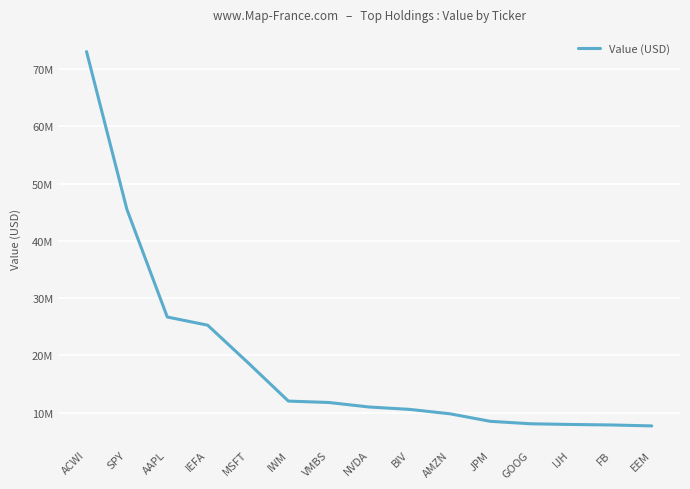

Reading right to left, what are all the values shown in this chart?

EEM=7690000	FB=7853000	IJH=7940000	GOOG=8062000	JPM=8490000	AMZN=9807000	BIV=10577000	NVDA=10989000	VMBS=11781000	IWM=12022000	MSFT=18726000	IEFA=25283000	AAPL=26713000	SPY=45505000	ACWI=73070000